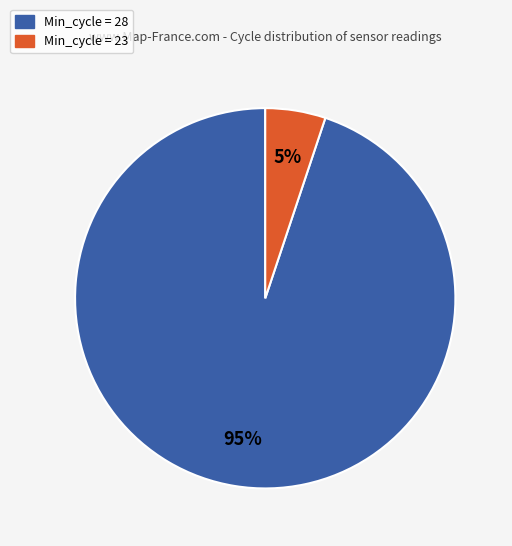

To the nearest percent, what is the difference between the largest and smallest slice percentages?

90%